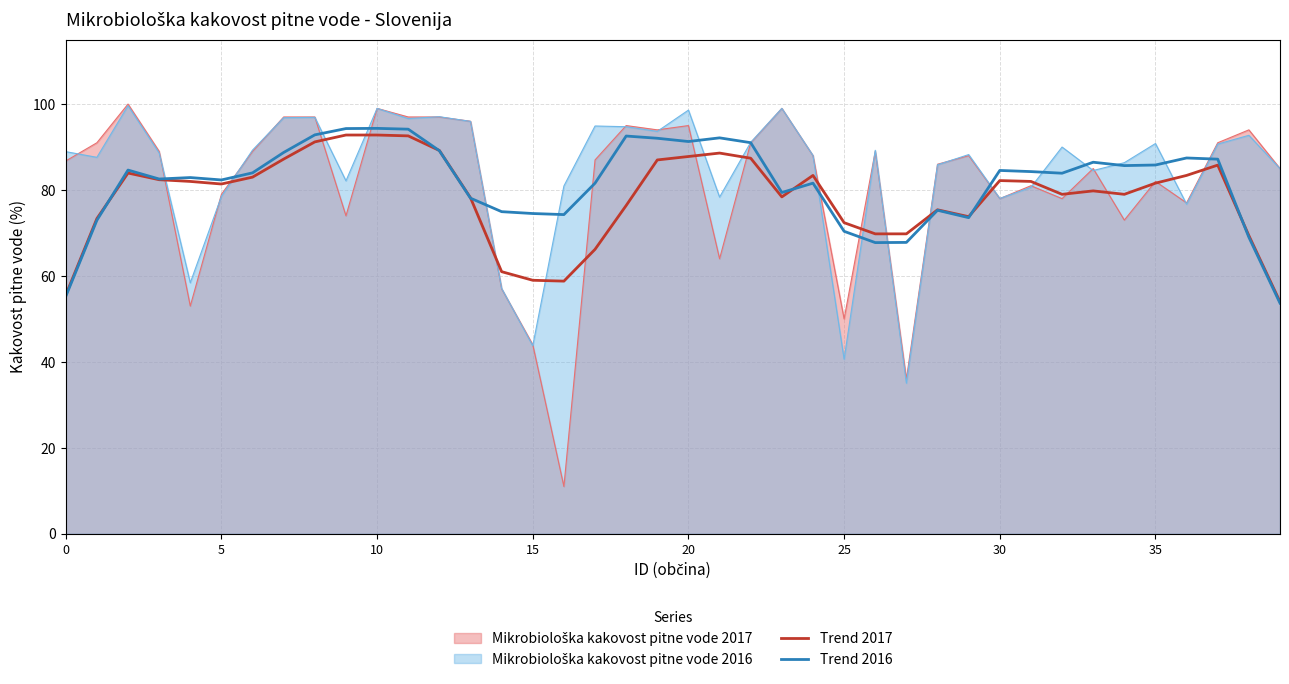

What is the value of the Trend 2016 point at the 39th from the left?

69.0